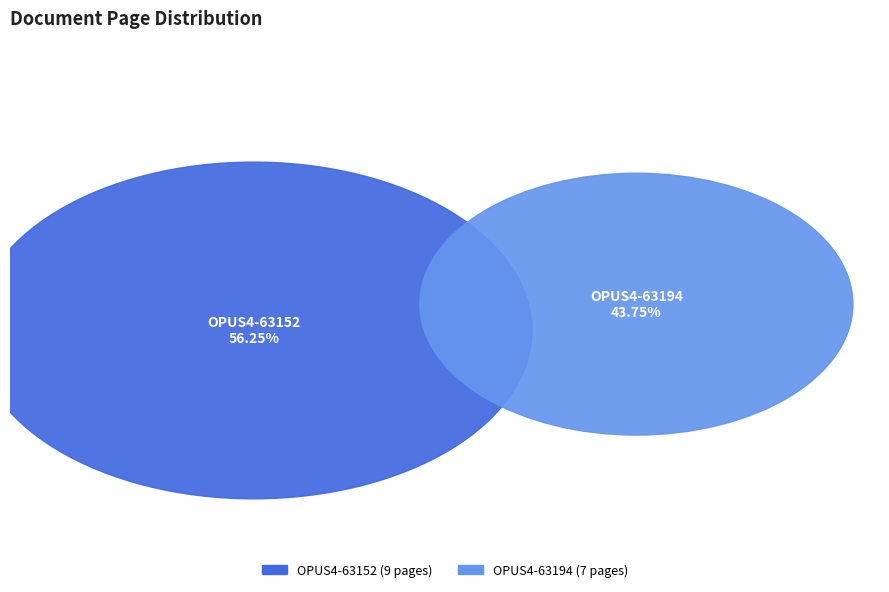

Which category has the biggest portion of the pie?

OPUS4-63152